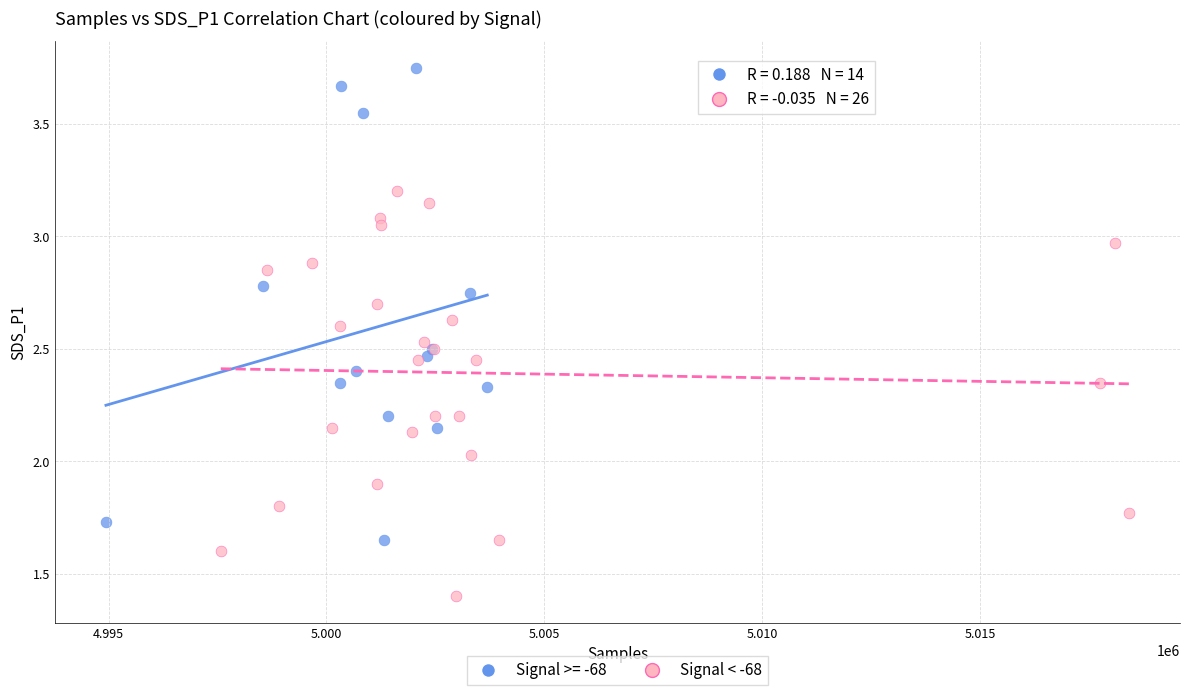

Which series has the largest Y range (max minus min)?

Signal >= -68